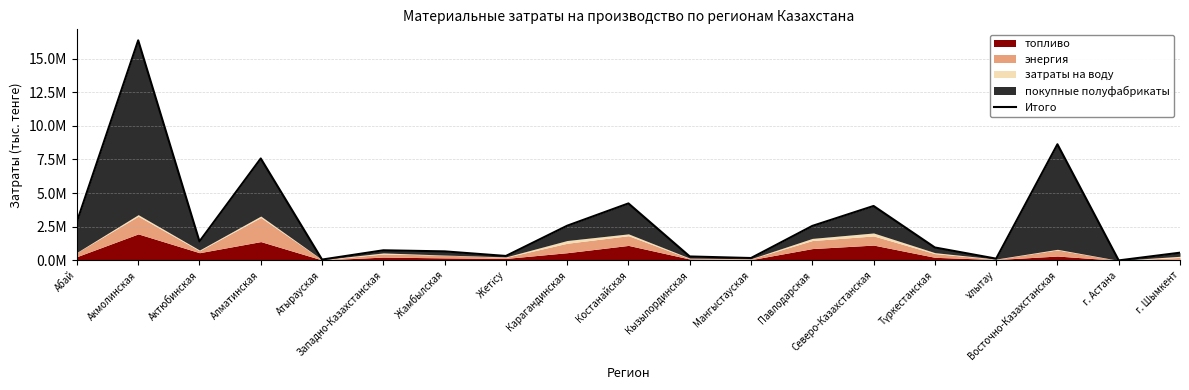

At which category does the data reach its first local peak?

Акмолинская